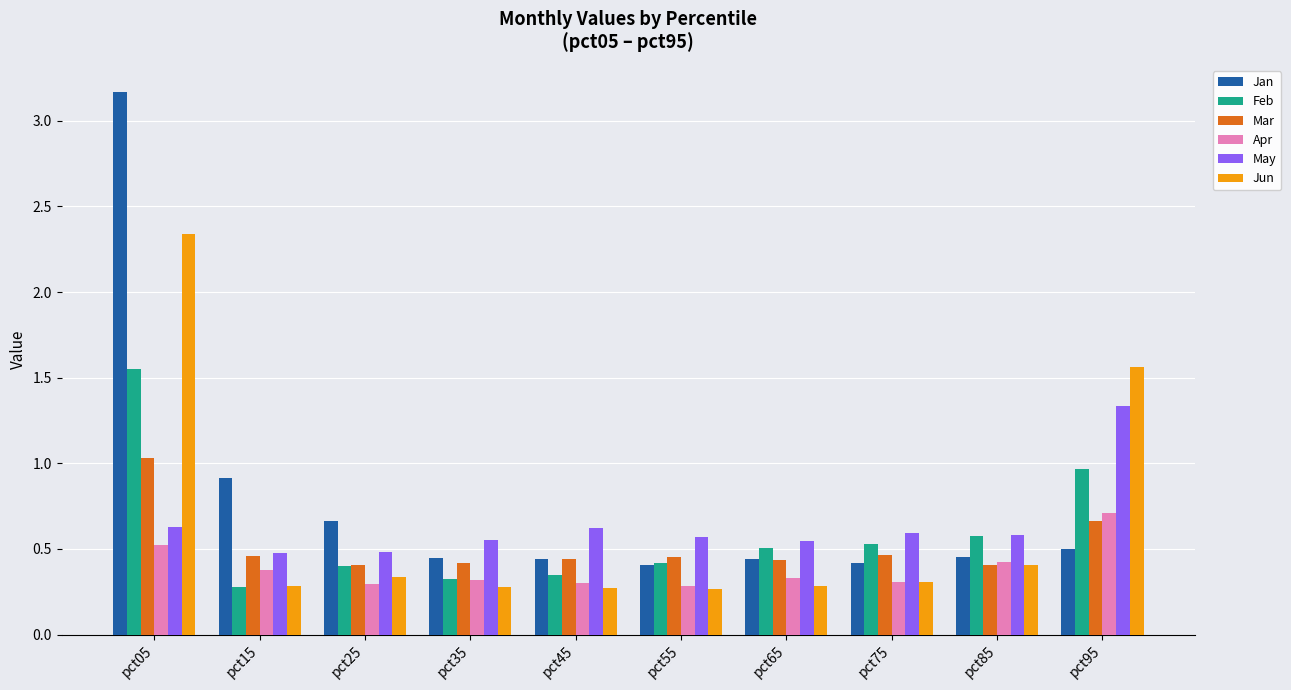

What is the difference between the maximum and second lowest values in the Feb series?

1.2